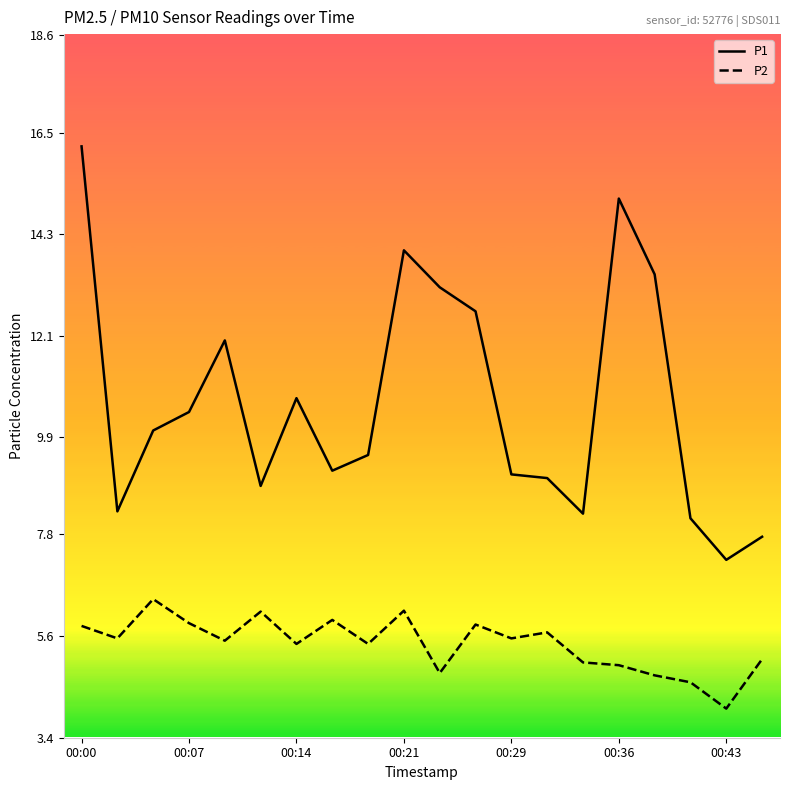

True or false: P1 and P2 intersect in this chart.

False